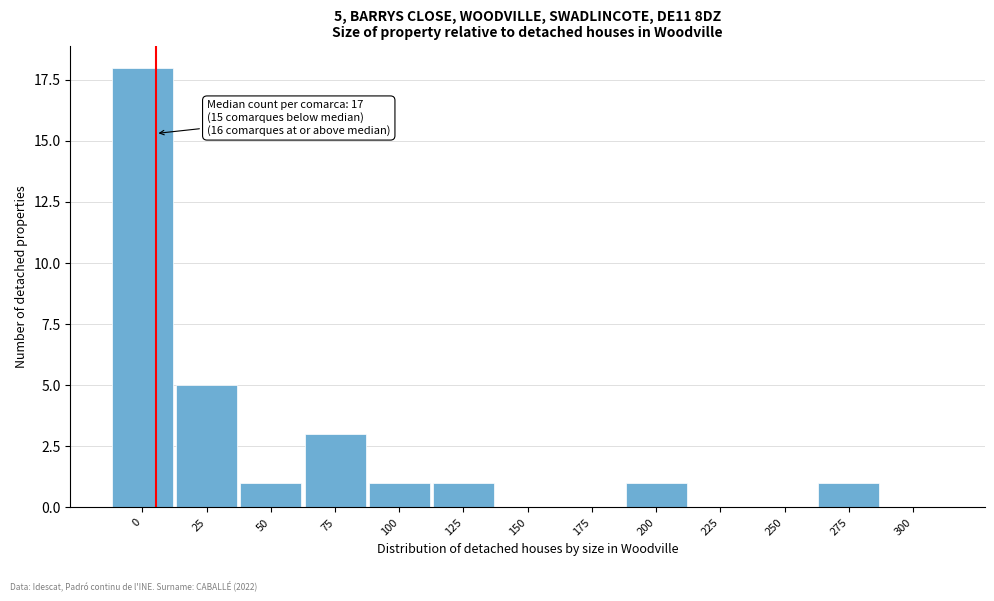

Reading left to right, transcribe all the data shown in this chart.

0=18	25=5	50=1	75=3	100=1	125=1	150=0	175=0	200=1	225=0	250=0	275=1	300=0